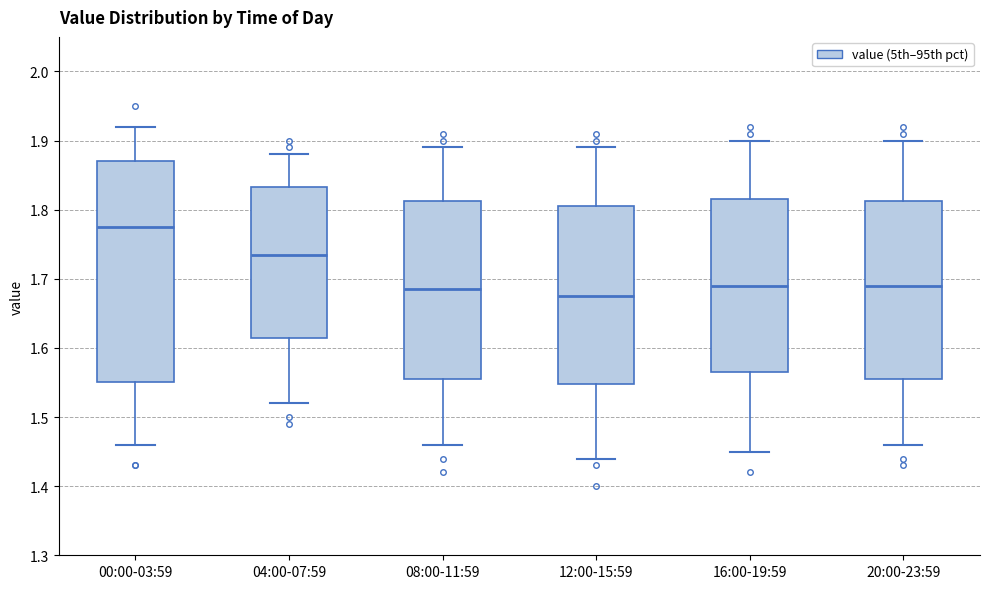

Comparing the boxes themselves (not the whiskers), which one is the tallest?

00:00-03:59